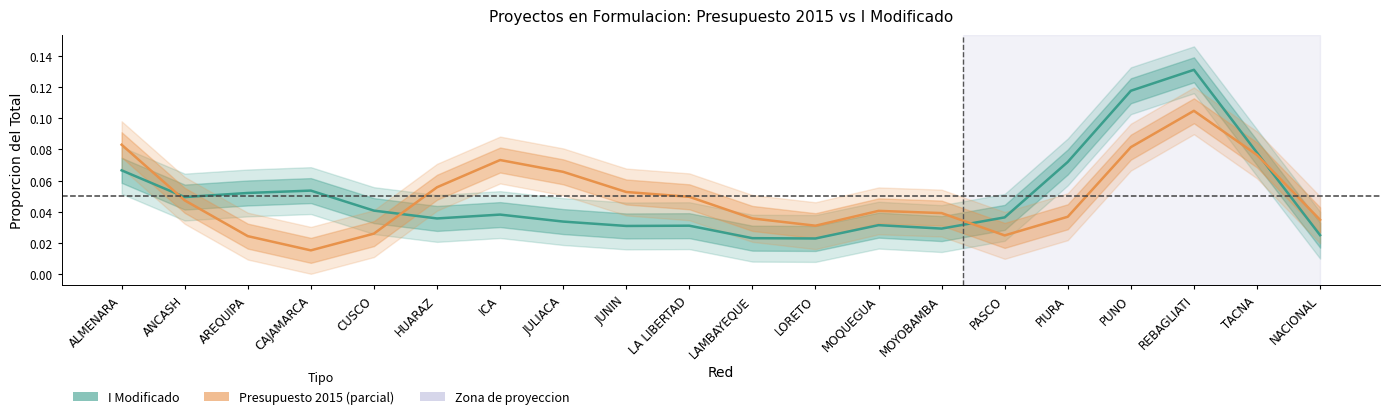

What is the maximum value shown in the chart?

0.1